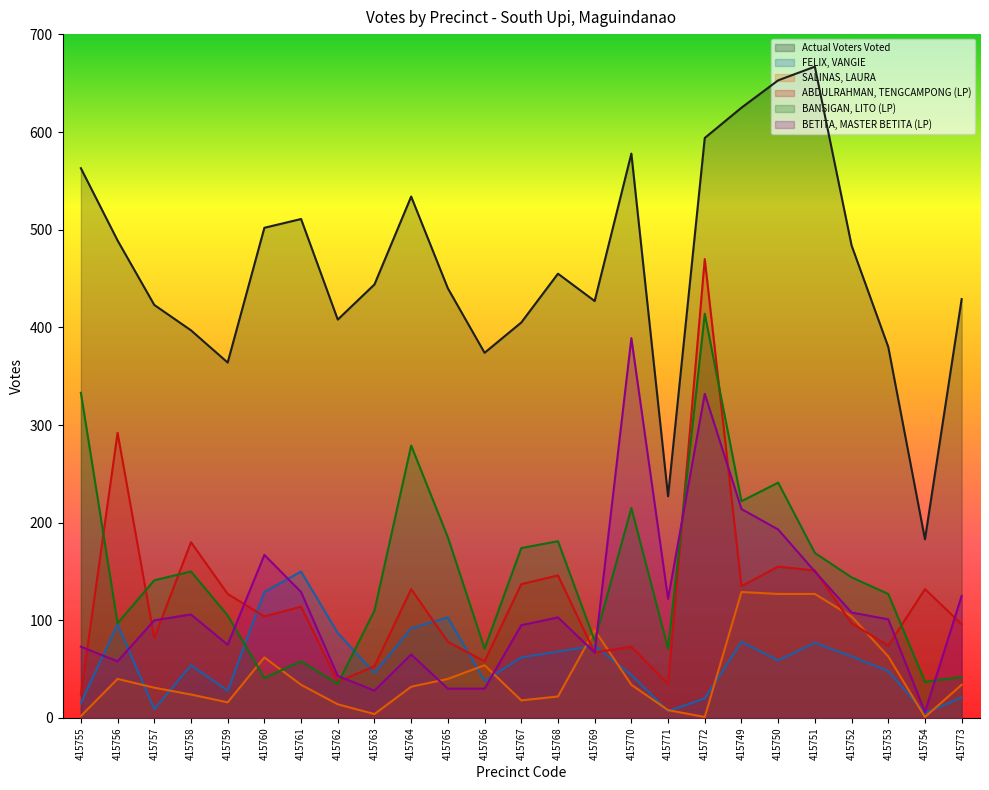

How many times do SALINAS, LAURA and BETITA, MASTER BETITA (LP) cross each other?

4